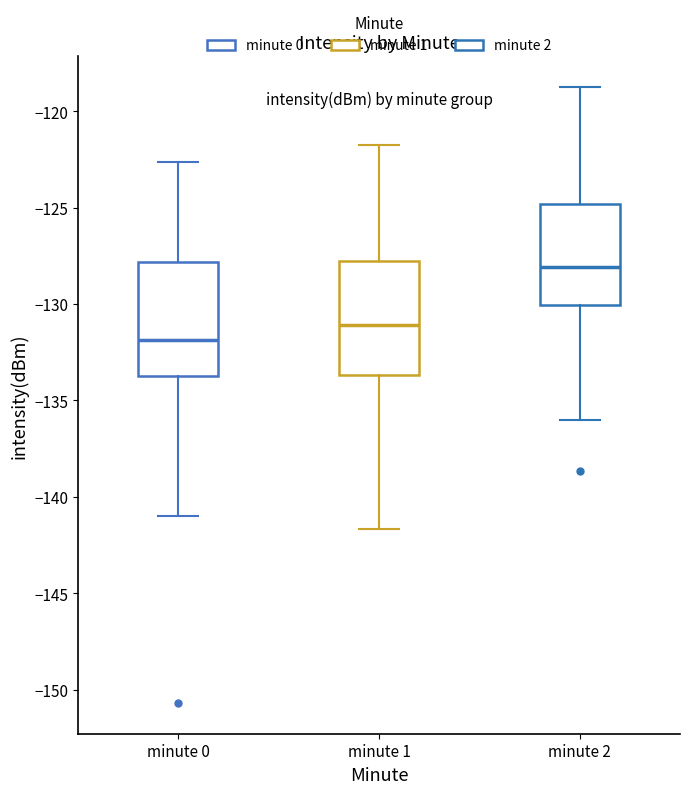

Which box has the highest median line?

minute 2